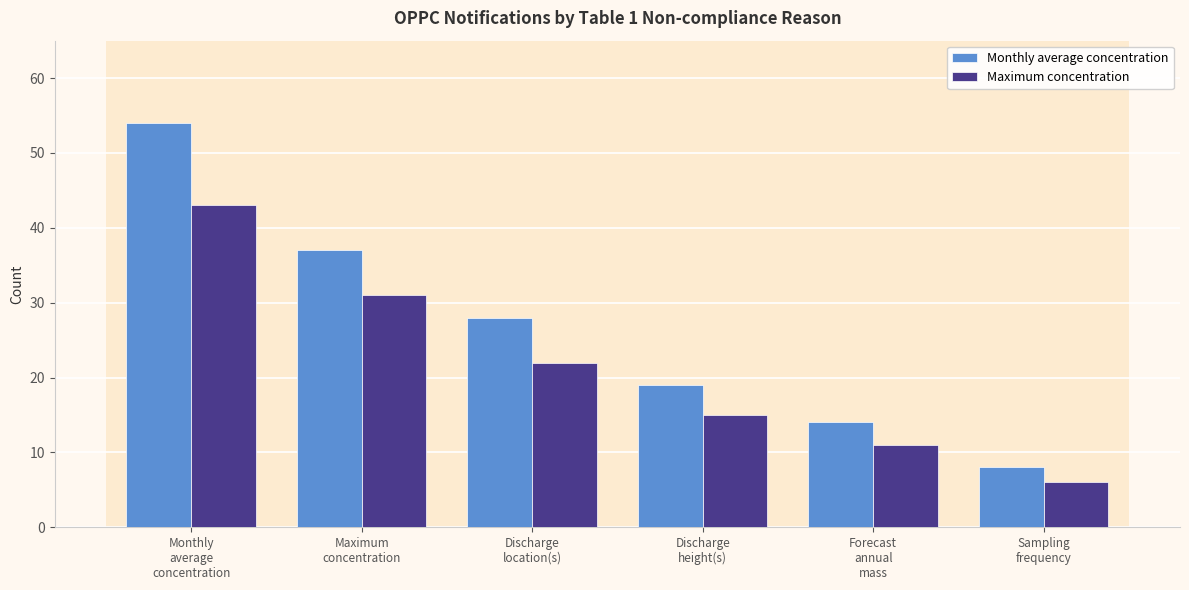

What is the value of the Monthly average concentration bar at the 5th from the left?

14